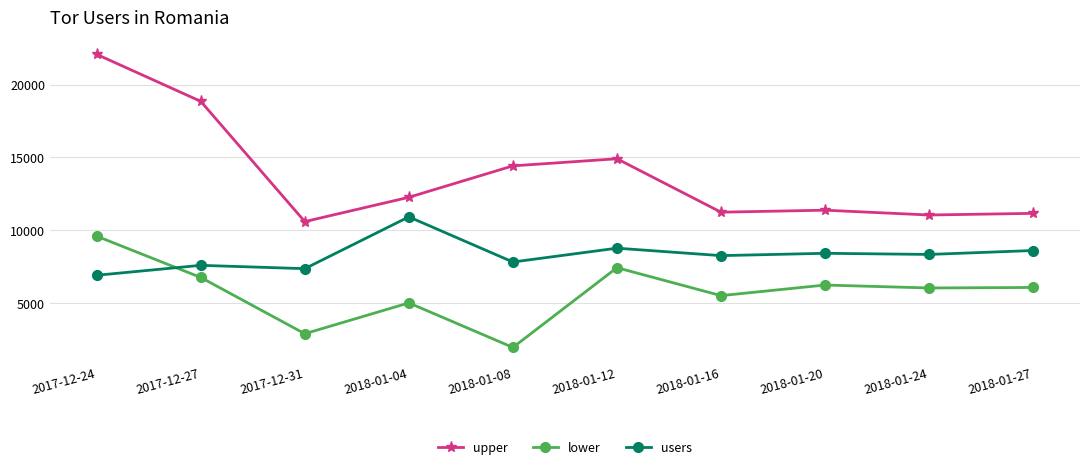

Is the value of lower at 2017-12-31 greater than the value of upper at 2018-01-12?

No